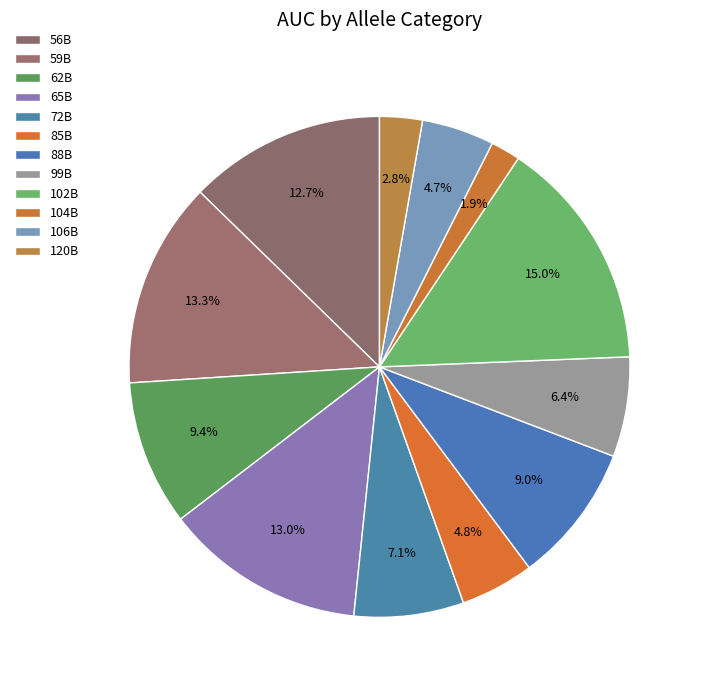

To the nearest percent, what is the average slice percentage?

8%